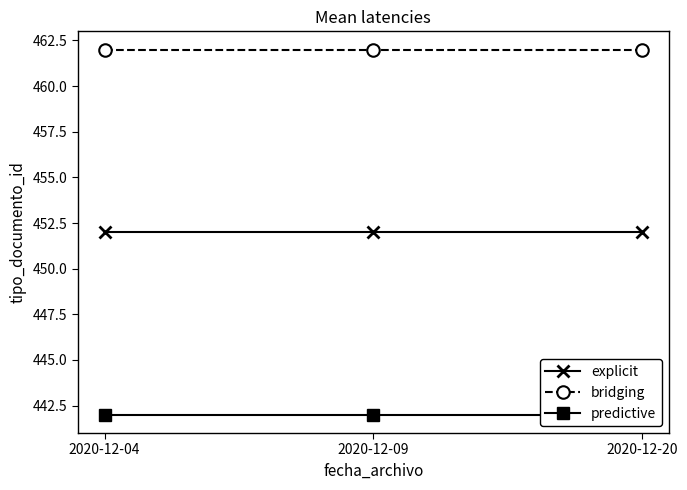

How many lines are shown in the chart?

3